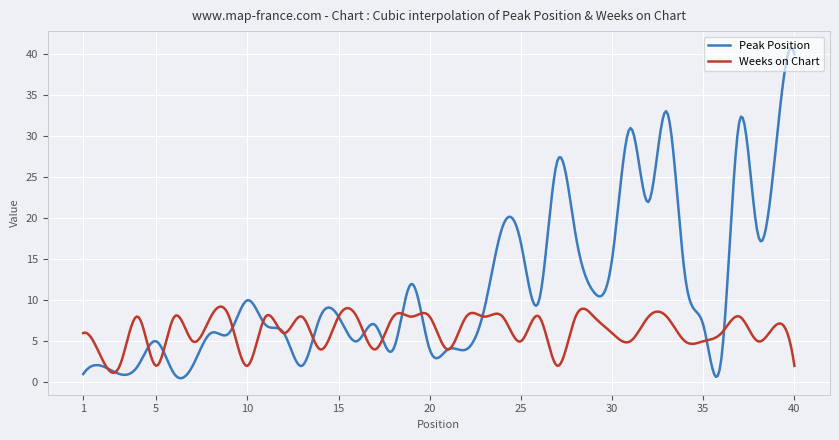

List the series in order of their overall mean, highest first.

Peak Position, Weeks on Chart